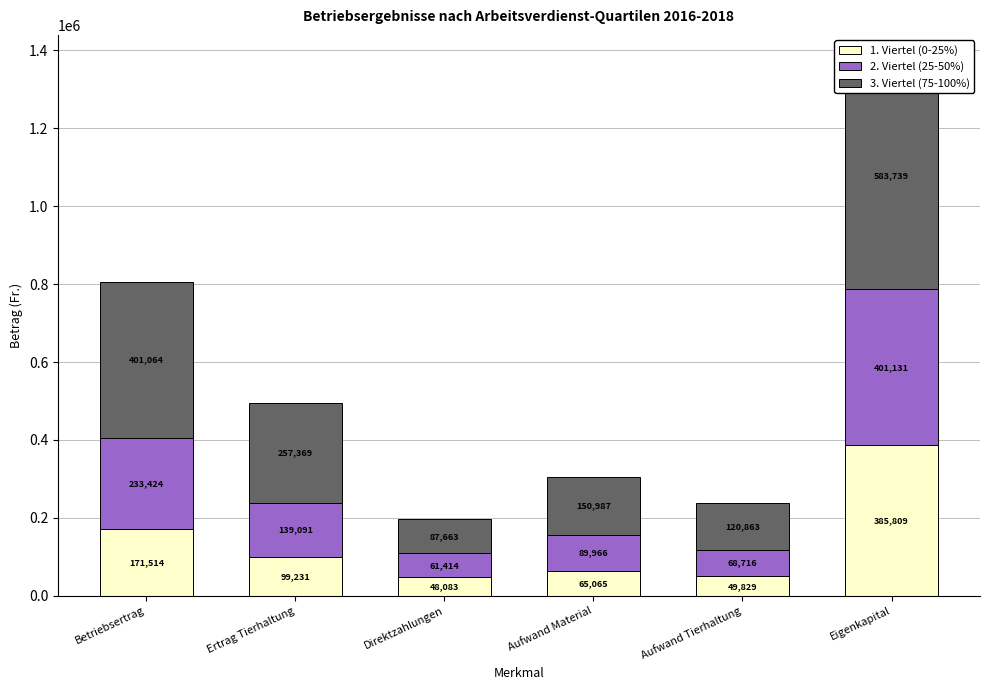

List the series in order of their overall mean, highest first.

3. Viertel (75-100%), 2. Viertel (25-50%), 1. Viertel (0-25%)